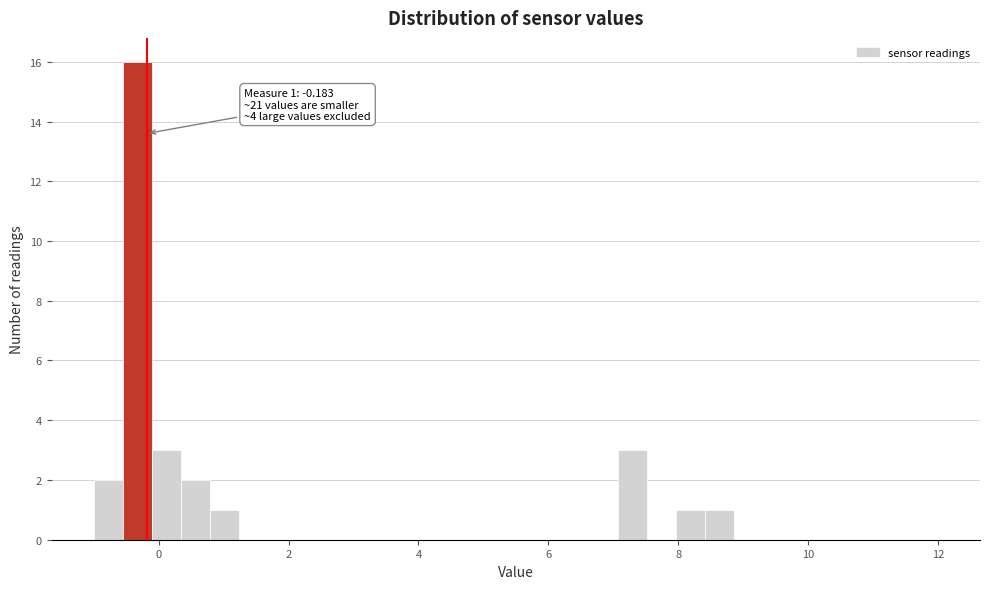

Around what value on the x-axis is the tallest bar? Give the approximate position of its centre, as read against the axis.

-0.4